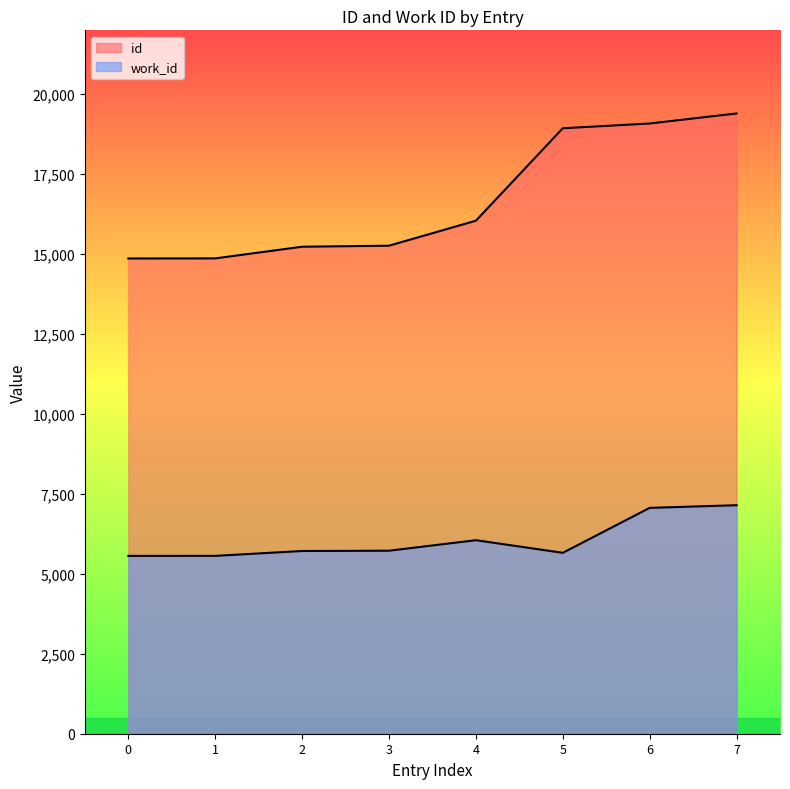

True or false: id and work_id intersect in this chart.

False